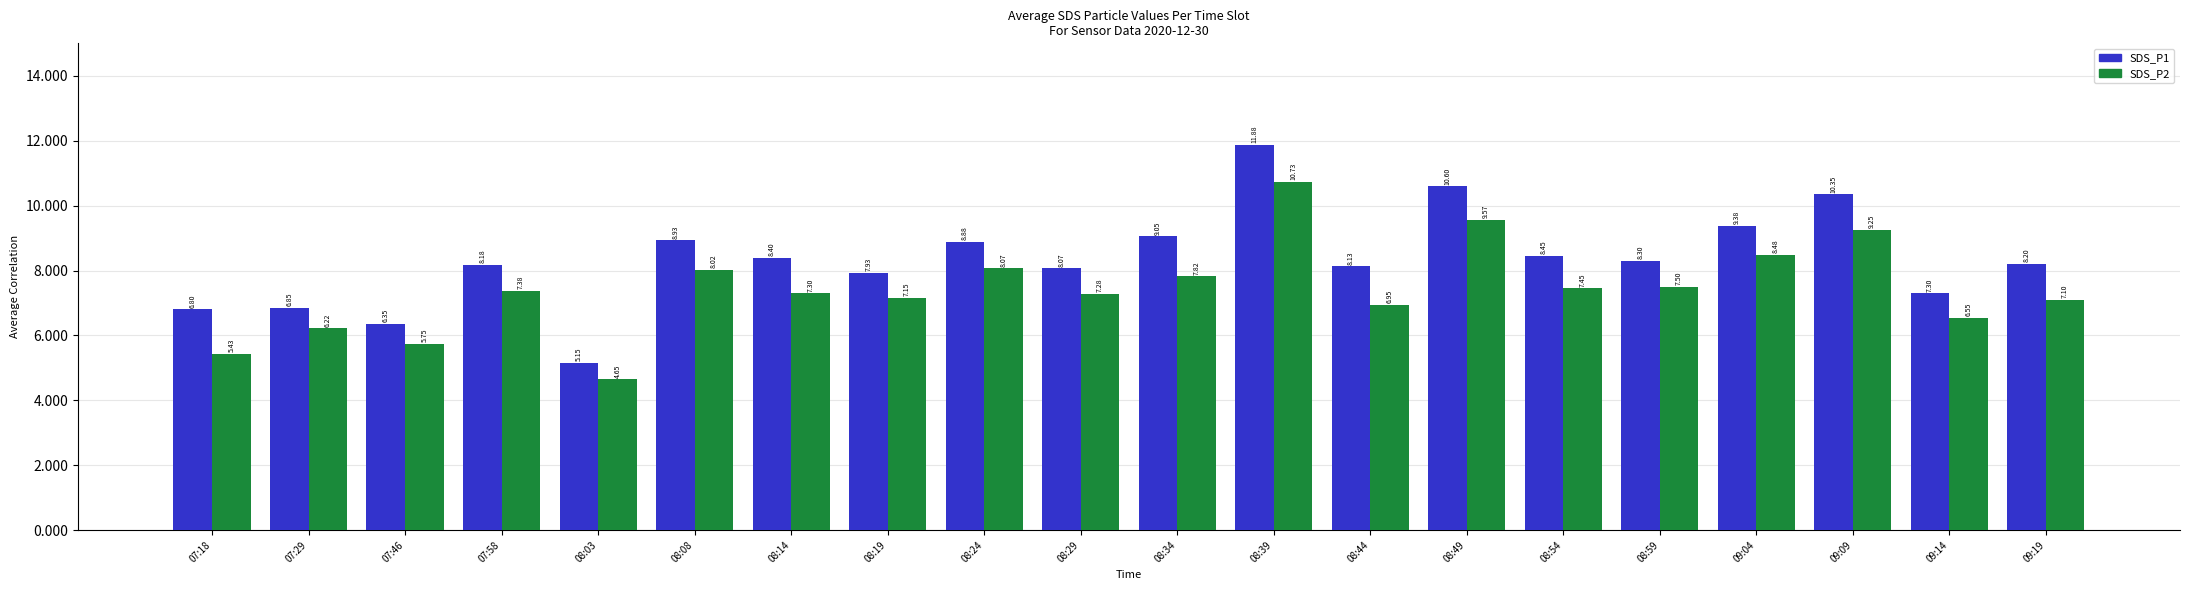

At how many categories does at least one series exceed 9?

5